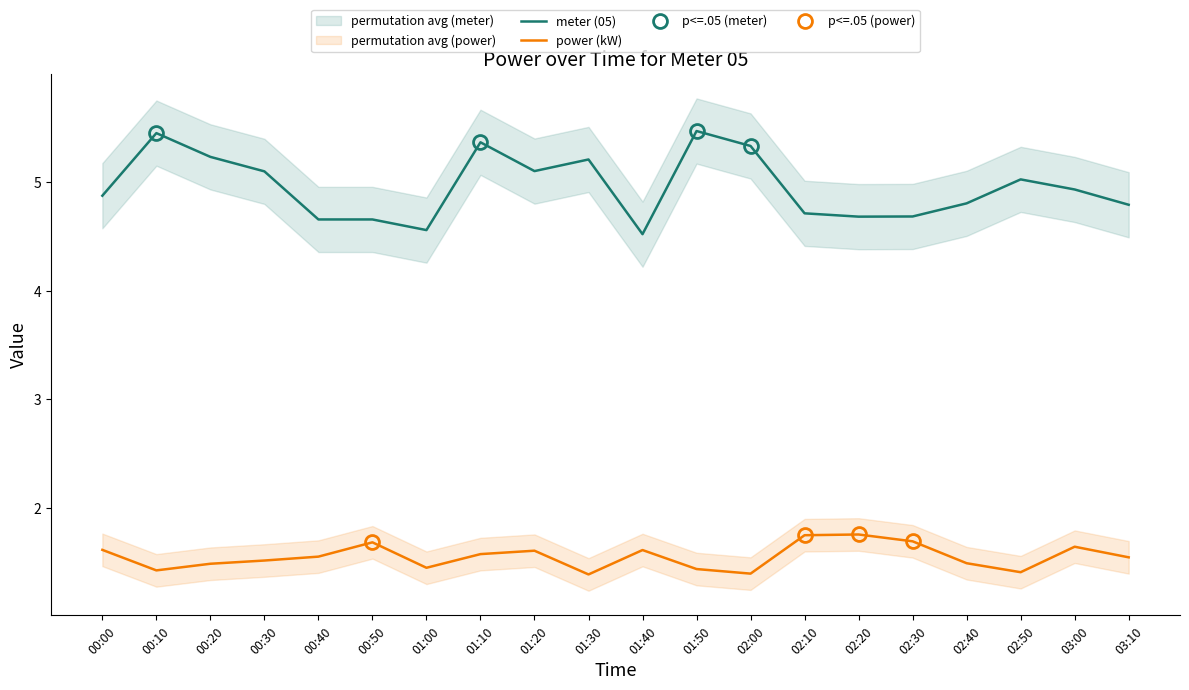

What is the maximum value for power (kW)?

1.8